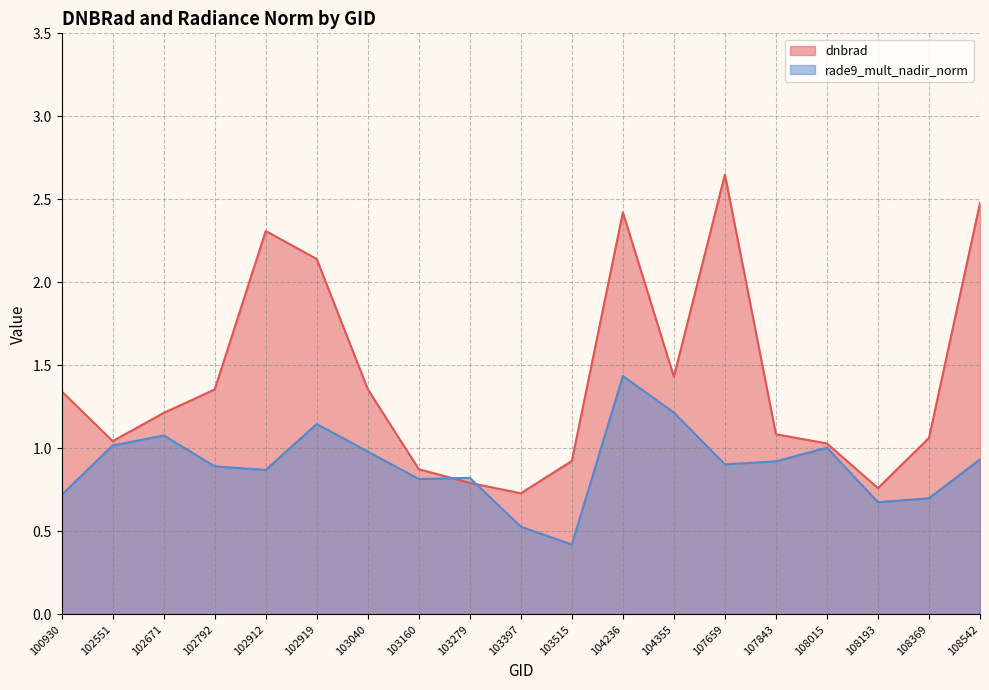

Is it true that rade9_mult_nadir_norm equals 0.9 at 108542?

True